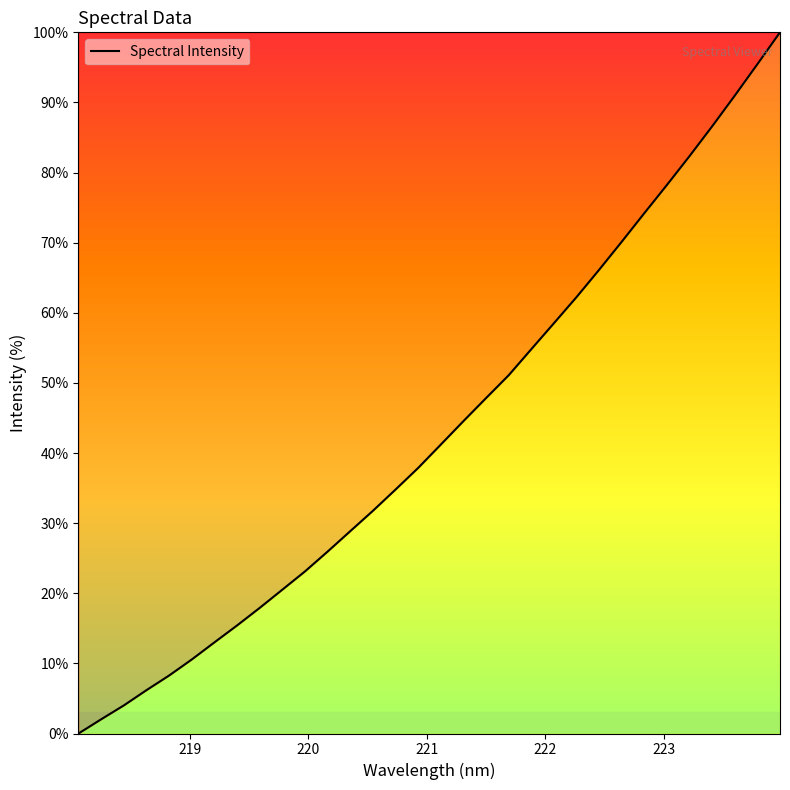

What is the greatest value displayed?

100.0